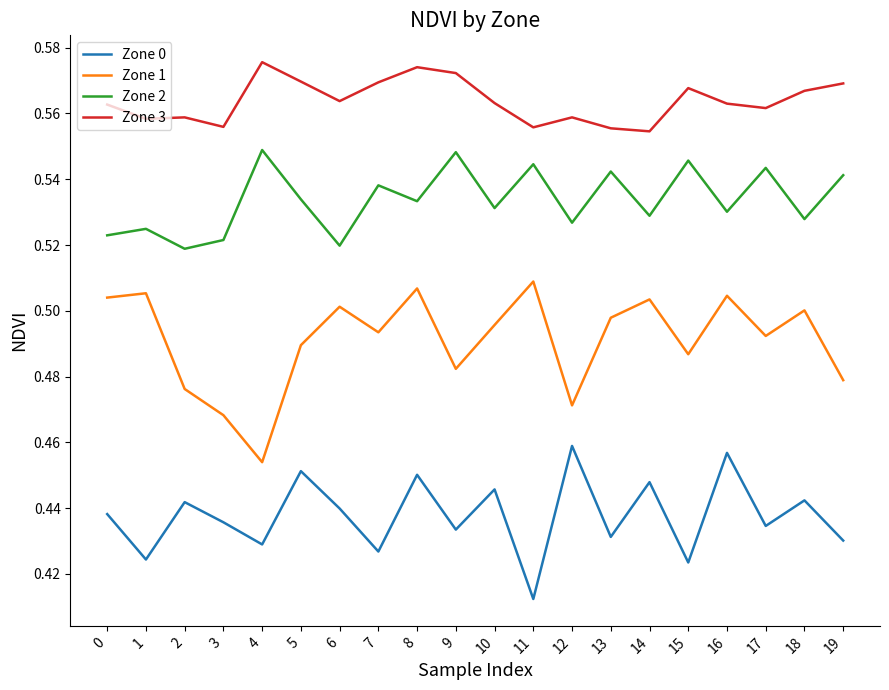

Where is Zone 1 nearest to the value 0?

4